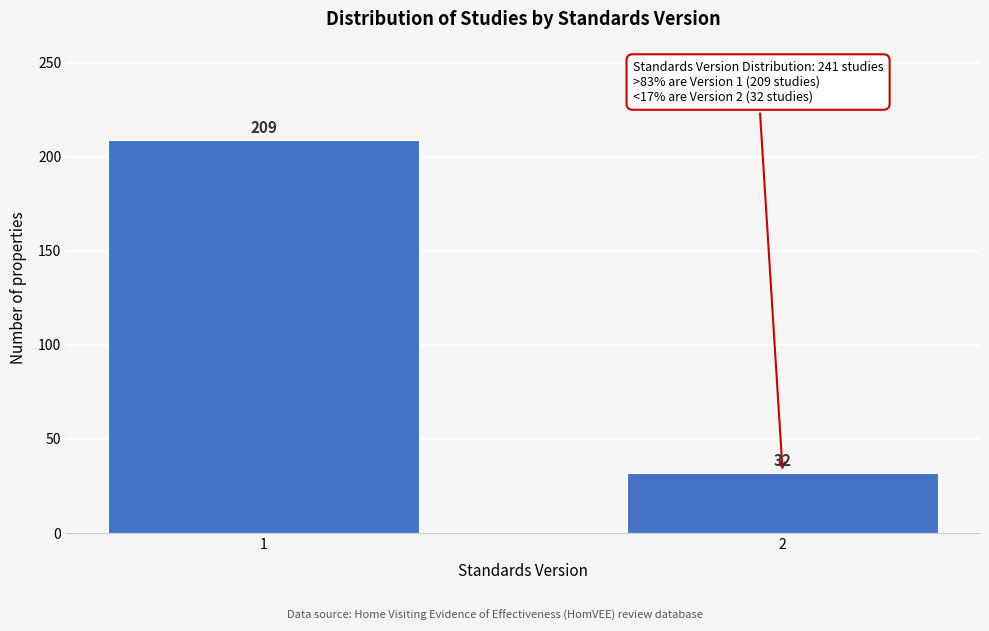

Reading right to left, list all the values displayed in this chart.

2=32	1=209